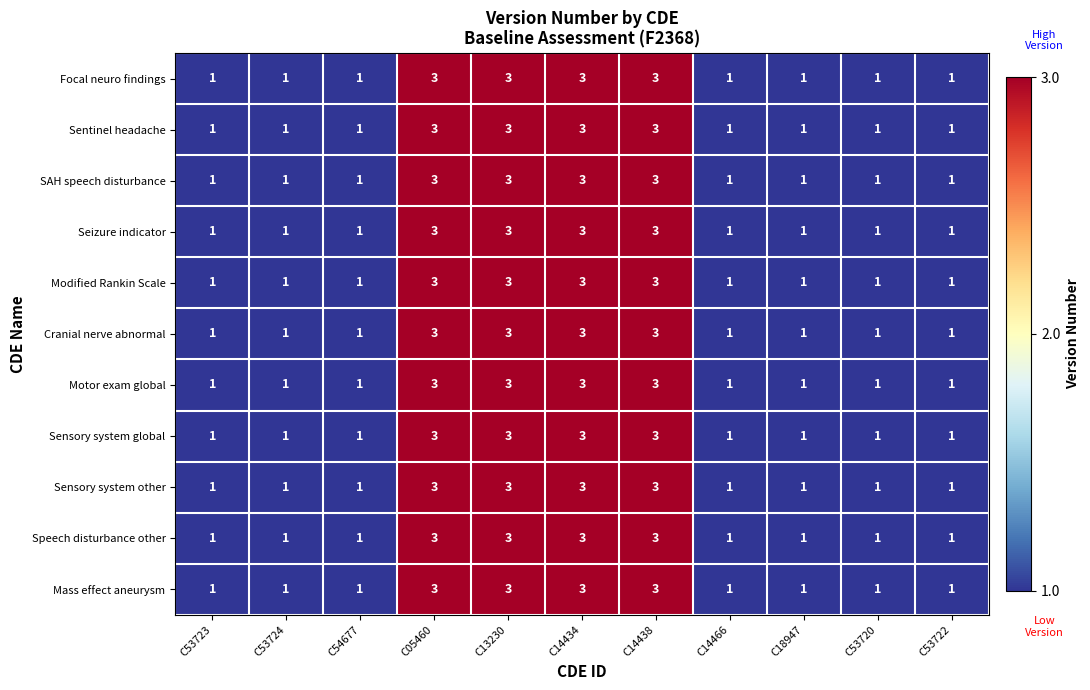

What is the maximum value shown in the chart?

3